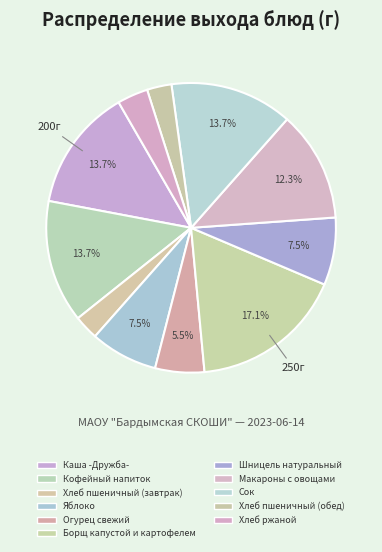

Is it true that Шницель натуральный is 8% of the pie?

True